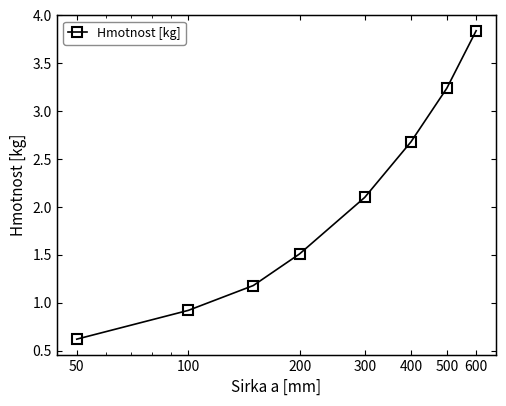

Between 50 and 100, which is larger?

100